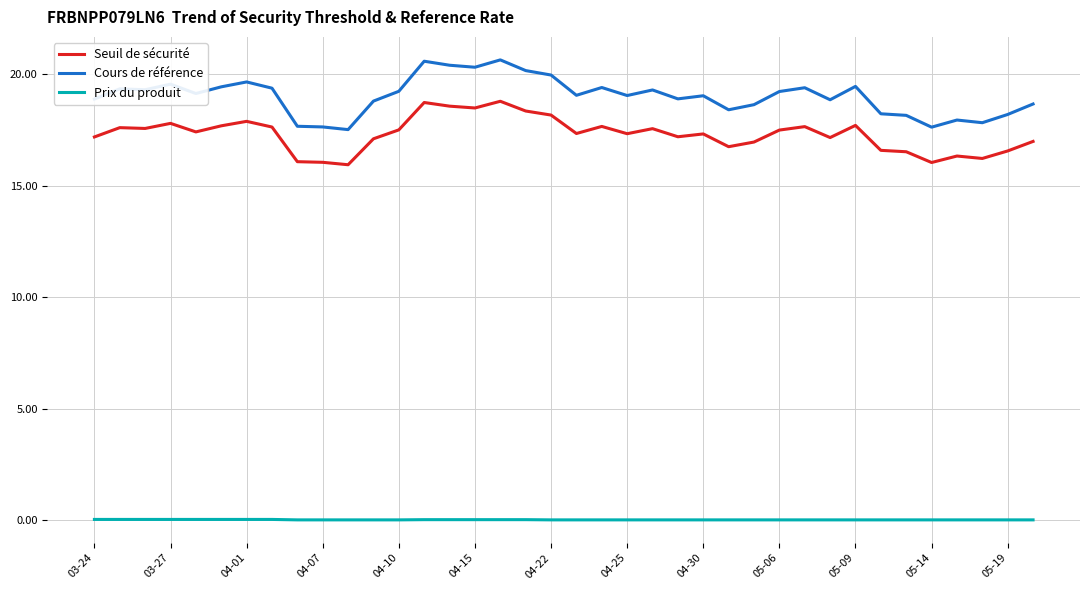

True or false: Seuil de sécurité and Prix du produit cross at least once.

False